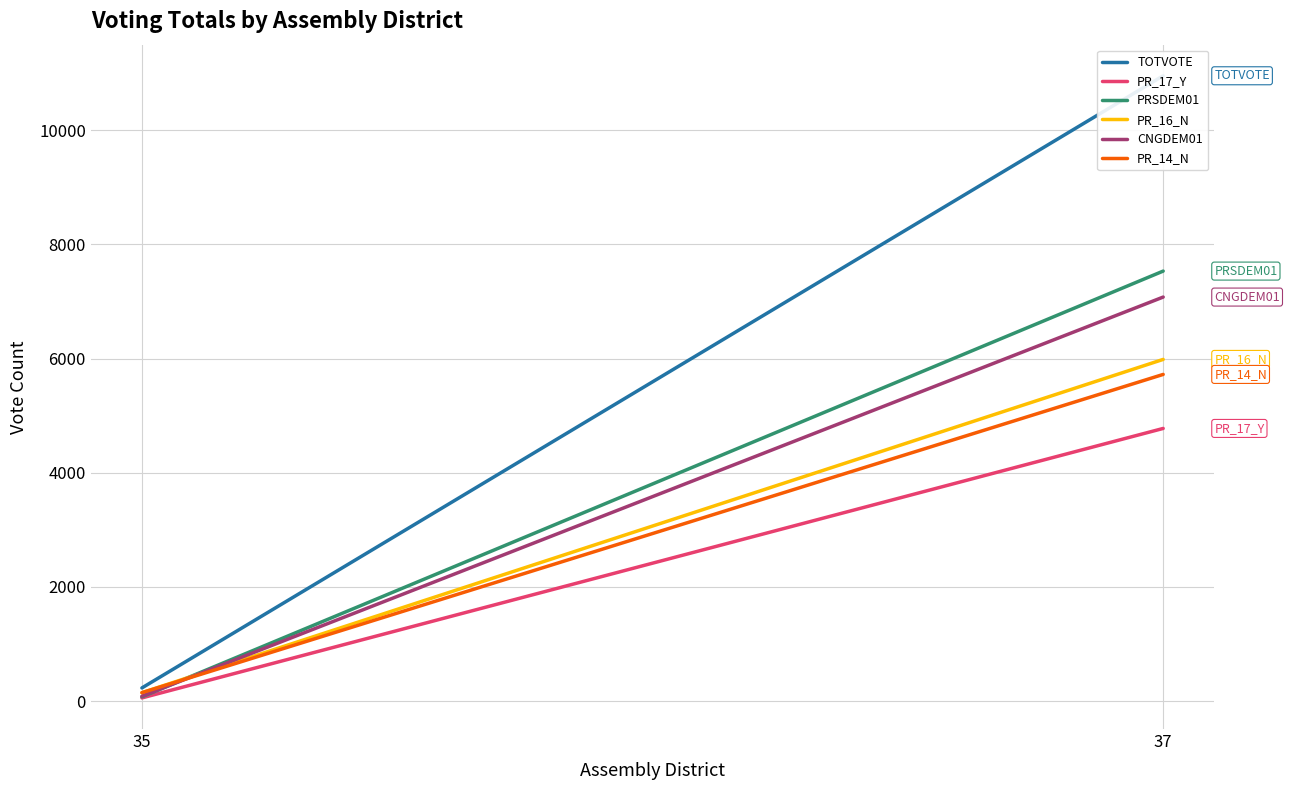

What is the difference between the maximum and minimum values in the TOTVOTE series?

10722